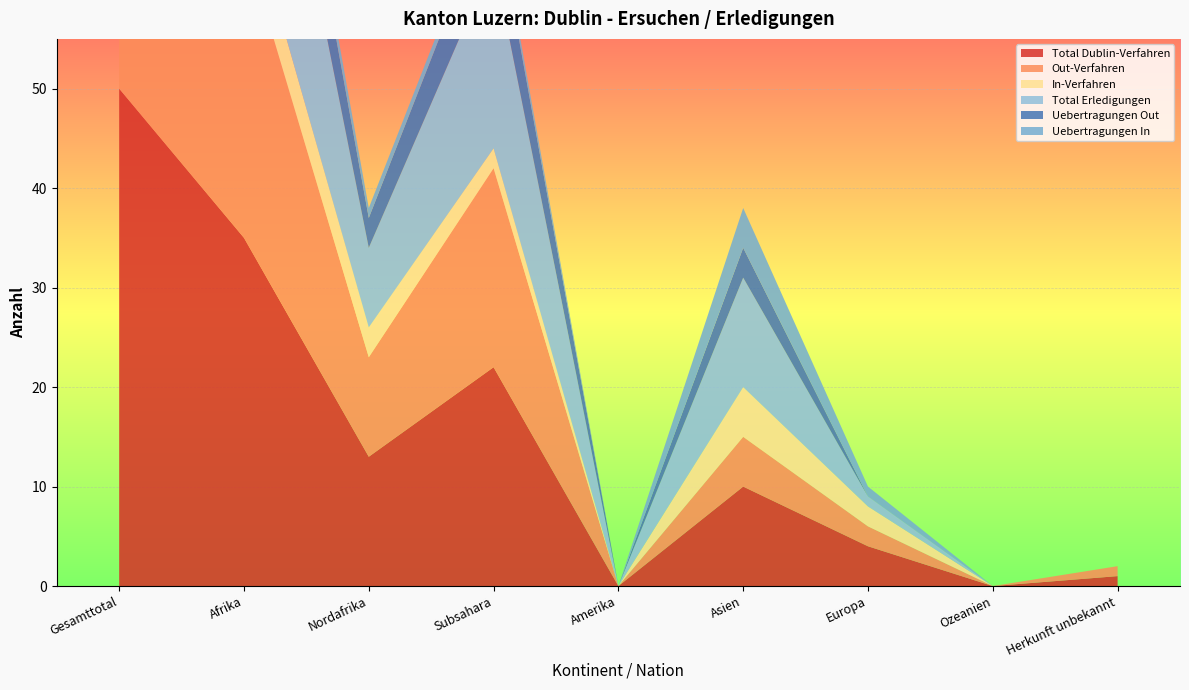

Reading left to right, extract all data points from this chart.

Total Dublin-Verfahren: Gesamttotal=50	Afrika=35	Nordafrika=13	Subsahara=22	Amerika=0	Asien=10	Europa=4	Ozeanien=0	Herkunft unbekannt=1
Out-Verfahren: Gesamttotal=38	Afrika=30	Nordafrika=10	Subsahara=20	Amerika=0	Asien=5	Europa=2	Ozeanien=0	Herkunft unbekannt=1
In-Verfahren: Gesamttotal=12	Afrika=5	Nordafrika=3	Subsahara=2	Amerika=0	Asien=5	Europa=2	Ozeanien=0	Herkunft unbekannt=0
Total Erledigungen: Gesamttotal=39	Afrika=27	Nordafrika=8	Subsahara=19	Amerika=0	Asien=11	Europa=1	Ozeanien=0	Herkunft unbekannt=0
Uebertragungen Out: Gesamttotal=12	Afrika=9	Nordafrika=3	Subsahara=6	Amerika=0	Asien=3	Europa=0	Ozeanien=0	Herkunft unbekannt=0
Uebertragungen In: Gesamttotal=7	Afrika=2	Nordafrika=1	Subsahara=1	Amerika=0	Asien=4	Europa=1	Ozeanien=0	Herkunft unbekannt=0